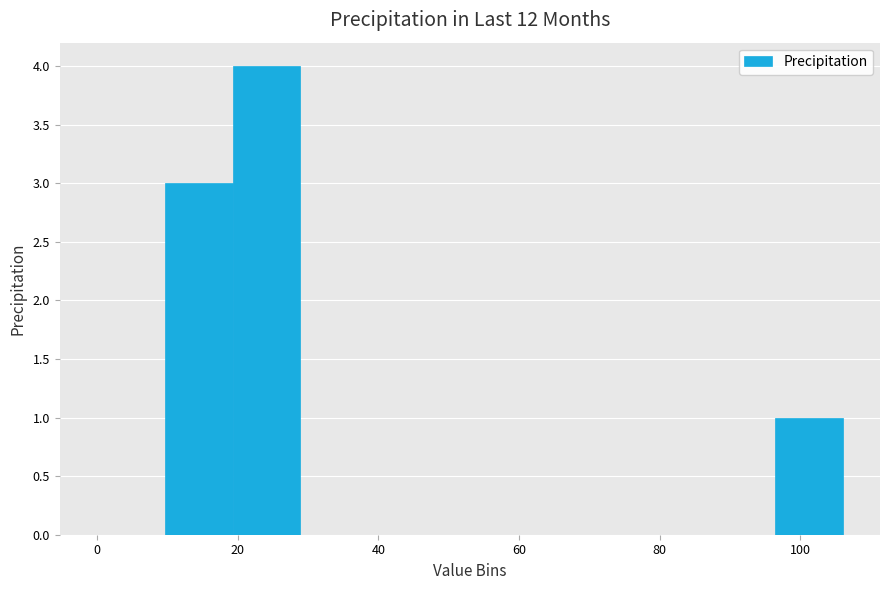

Reading left to right, list every bar in this chart as the range it spans on the x-axis followed by its height. Neither the bar edges nor the heights are printed on the chart, so give them approximately, as read against the axes.

0 to 10: 0
10 to 20: 3
20 to 28: 4
28 to 38: 0
38 to 48: 0
48 to 58: 0
58 to 68: 0
68 to 78: 0
78 to 86: 0
86 to 96: 0
96 to 106: 1